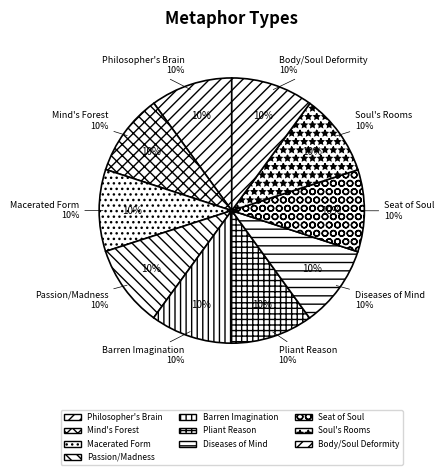

How many segments does this pie chart have?

10